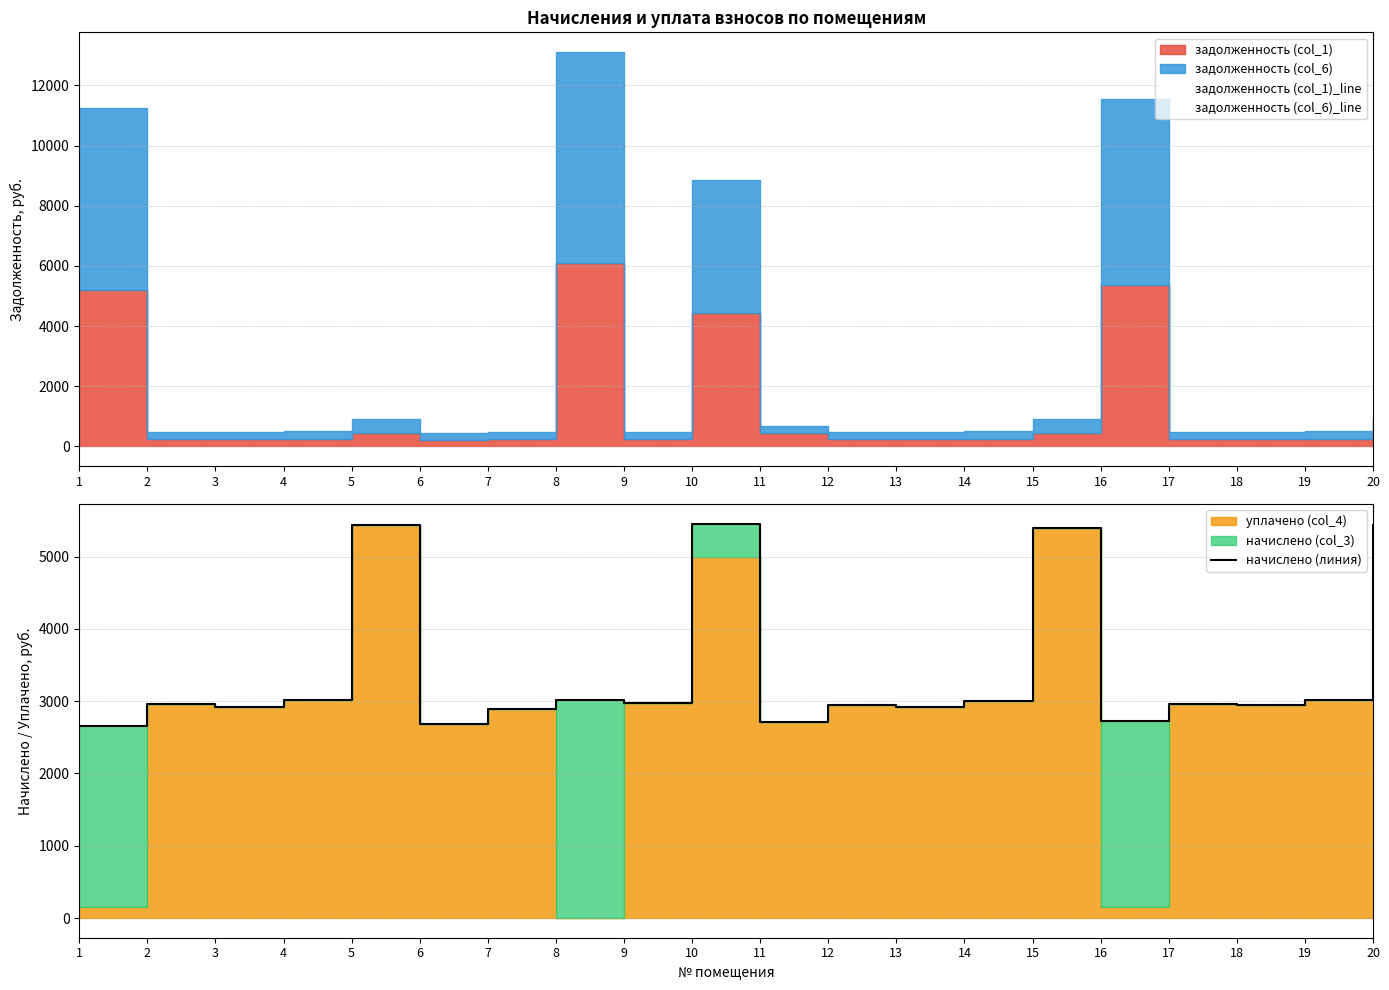

The value of задолженность (col_1)_line at 1 is 3612.5. True or false?

False